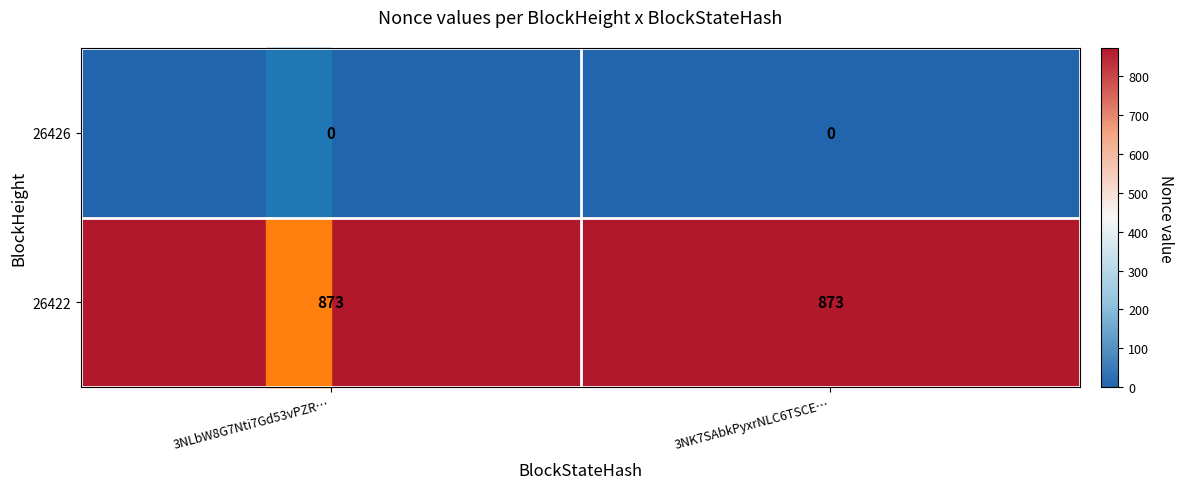

What is the spread (max minus min) of values at 3NLbW8G7Nti7Gd53vPZR…?

873